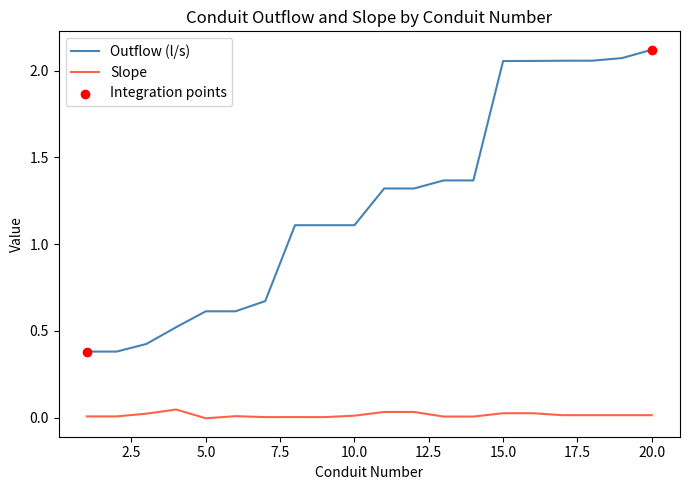

Which series has the largest range (max minus min)?

Outflow (l/s)